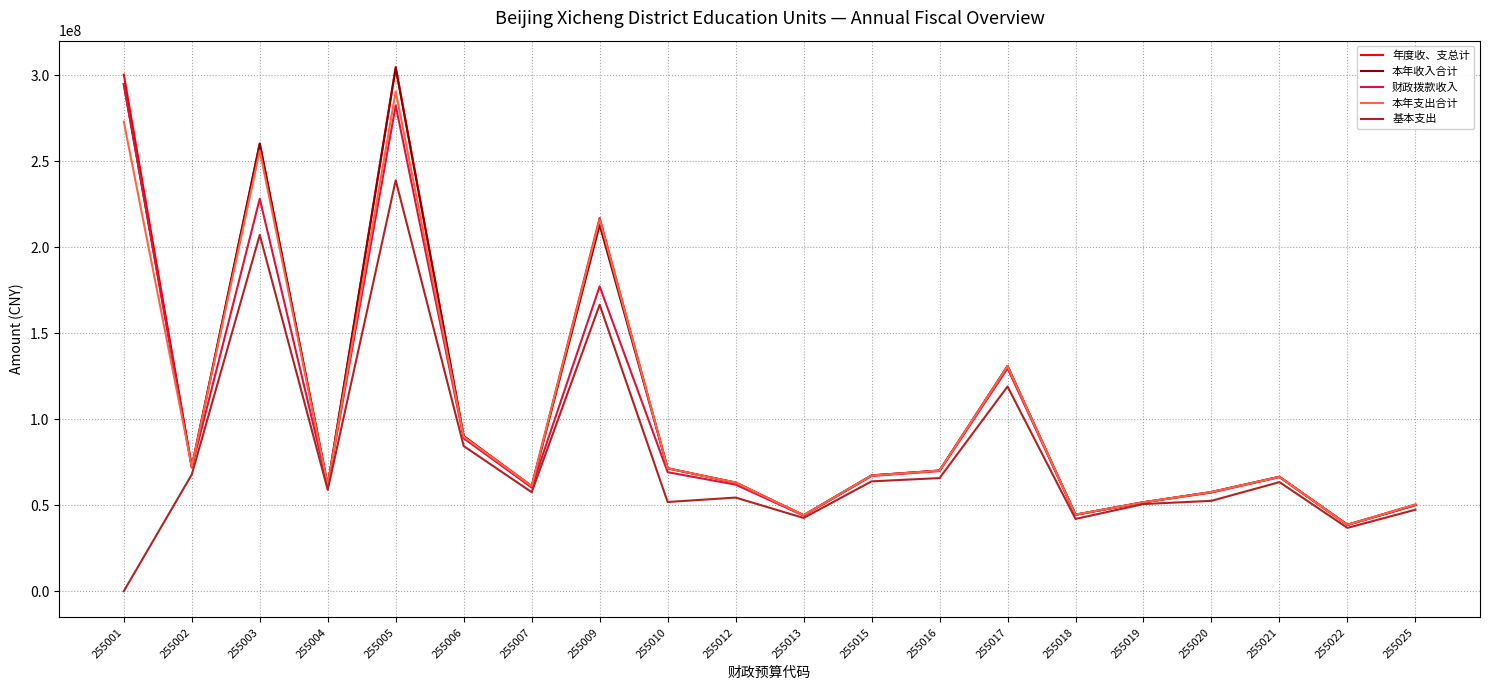

Which series has the largest range (max minus min)?

年度收、支总计